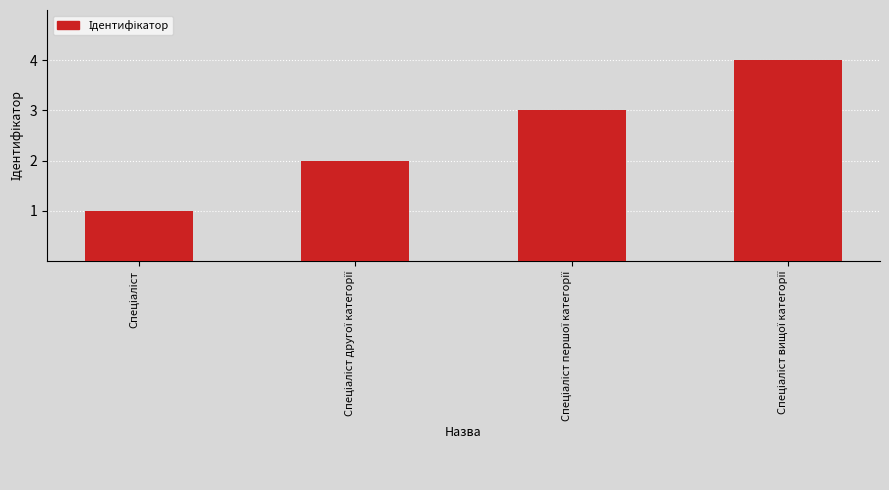

What is the sum of all values?

10